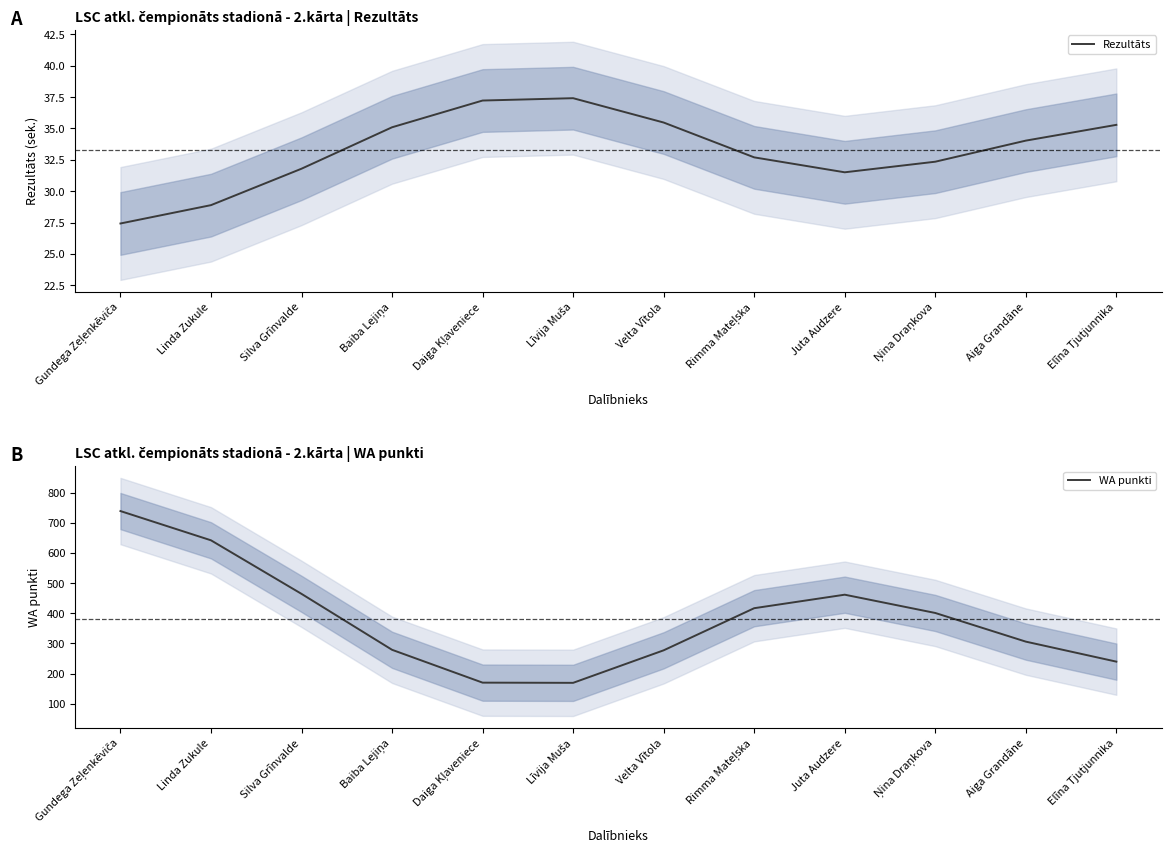

At which category does the chart reach its peak across all series?

Gundega Zeļenkēviča